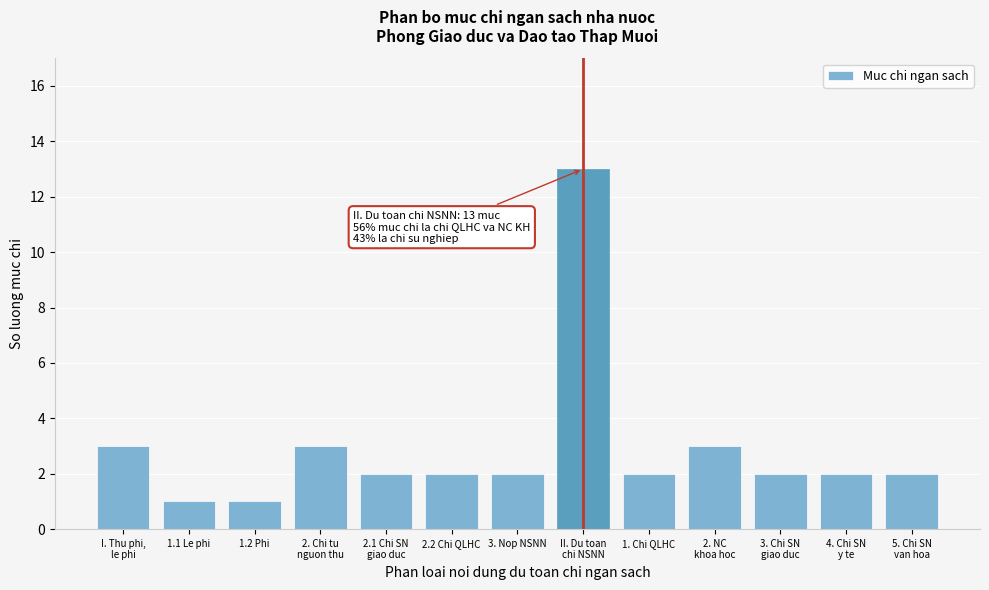

Reading right to left, extract all data points from this chart.

2	2	2	3	2	13	2	2	2	3	1	1	3